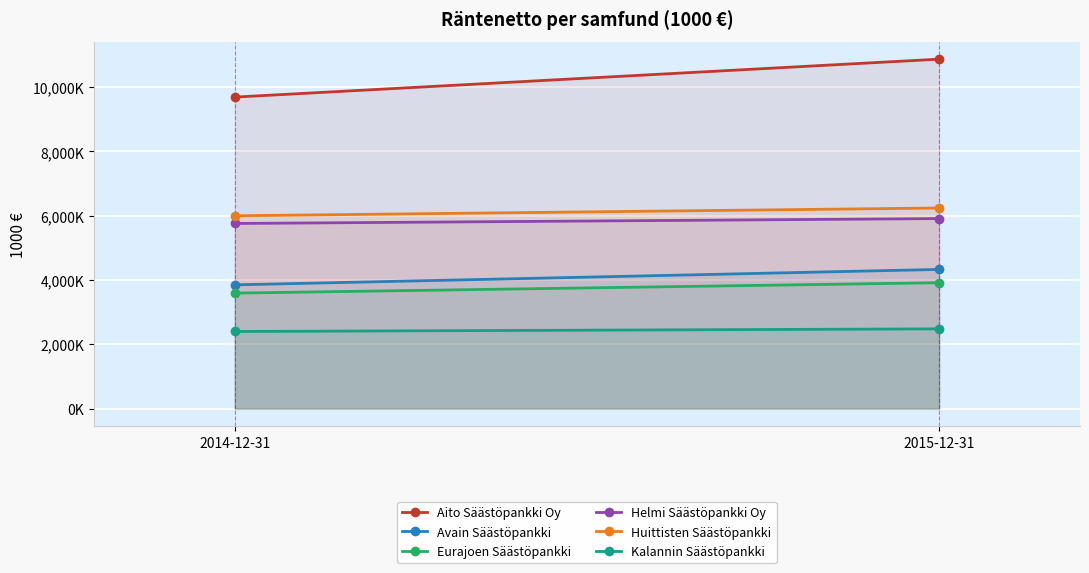

Which series has the largest range (max minus min)?

Aito Säästöpankki Oy